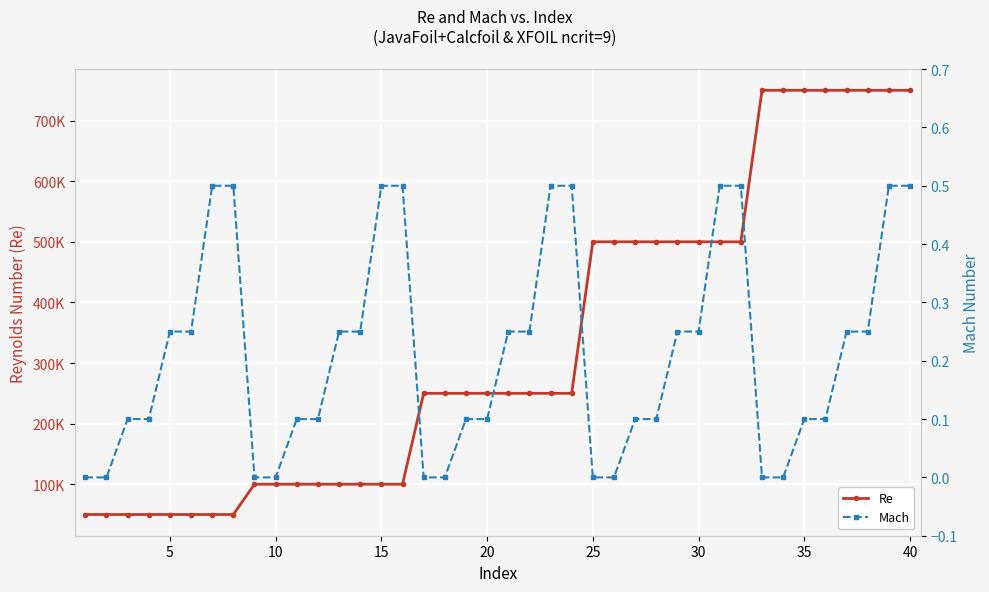

What is the difference between the maximum and minimum values in the Mach series?

0.5